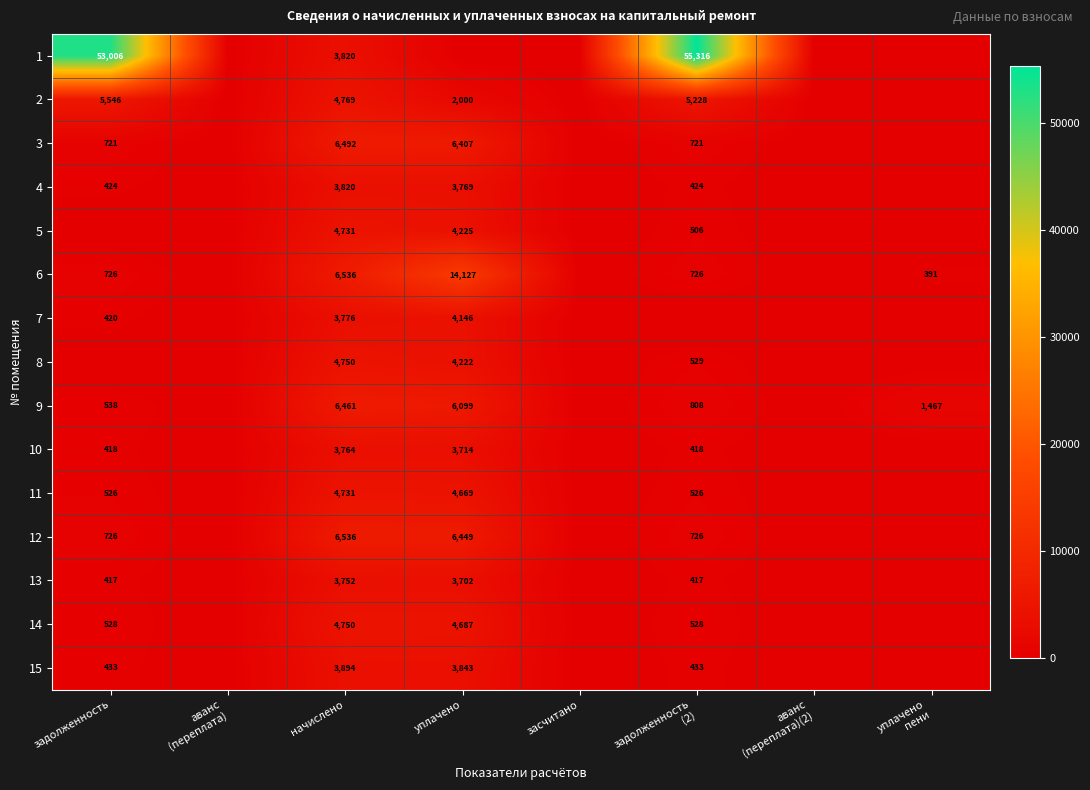

Is it true that 12 equals 1056 at задолженность?

False